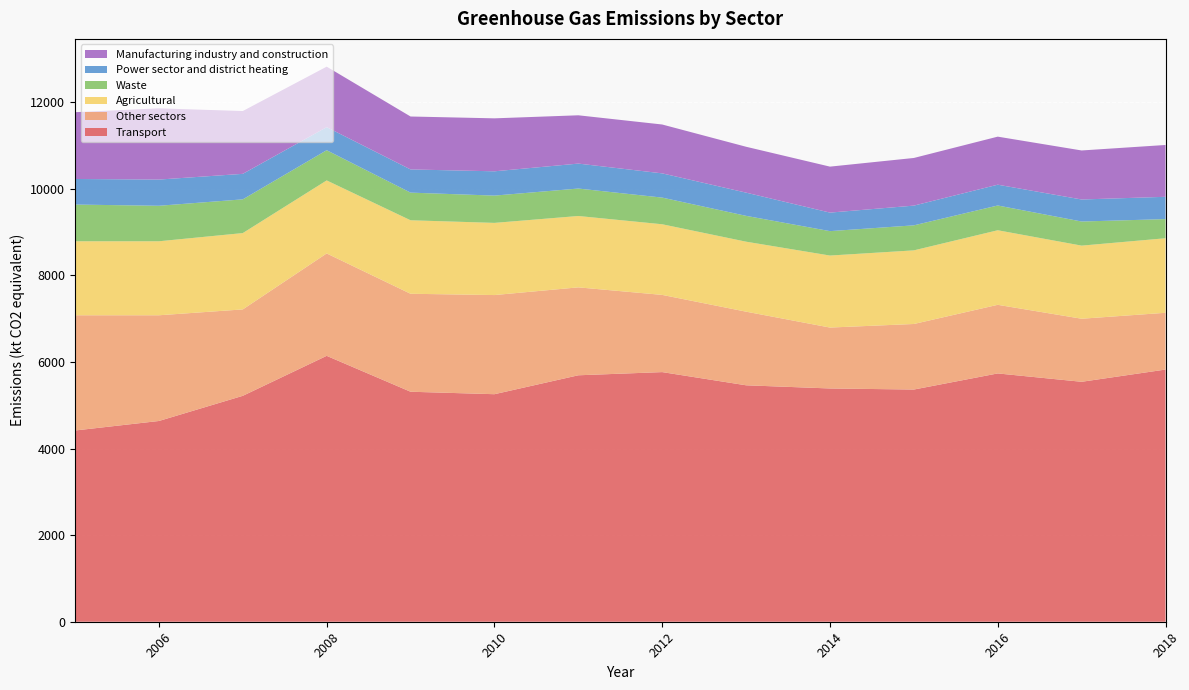

Reading right to left, list all the values displayed in this chart.

Transport: 2018=5824.0	2017=5541.4	2016=5734.3	2015=5362.4	2014=5387.1	2013=5460.3	2012=5765.1	2011=5691.6	2010=5254.7	2009=5311.6	2008=6140.6	2007=5217.3	2006=4636.1	2005=4416.5
Other sectors: 2018=1310.8	2017=1456.2	2016=1584.7	2015=1514.0	2014=1406.7	2013=1700.5	2012=1782.9	2011=2030.6	2010=2289.6	2009=2262.5	2008=2364.9	2007=1995.6	2006=2441.3	2005=2660.8
Agricultural: 2018=1721.7	2017=1688.2	2016=1722.1	2015=1700.2	2014=1663.1	2013=1616.3	2012=1631.4	2011=1648.1	2010=1666.9	2009=1697.6	2008=1686.4	2007=1762.9	2006=1709.2	2005=1709.4
Waste: 2018=441.7	2017=557.0	2016=571.9	2015=577.8	2014=563.8	2013=596.5	2012=615.7	2011=633.9	2010=629.9	2009=638.2	2008=697.4	2007=778.9	2006=819.8	2005=847.6
Power sector and district heating: 2018=515.3	2017=508.6	2016=480.3	2015=455.6	2014=427.8	2013=536.1	2012=559.7	2011=576.2	2010=561.1	2009=535.6	2008=532.8	2007=589.0	2006=605.2	2005=590.9
Manufacturing industry and construction: 2018=1196.7	2017=1132.1	2016=1109.4	2015=1100.3	2014=1061.7	2013=1059.6	2012=1128.3	2011=1115.4	2010=1223.2	2009=1222.3	2008=1397.2	2007=1450.7	2006=1645.1	2005=1542.1